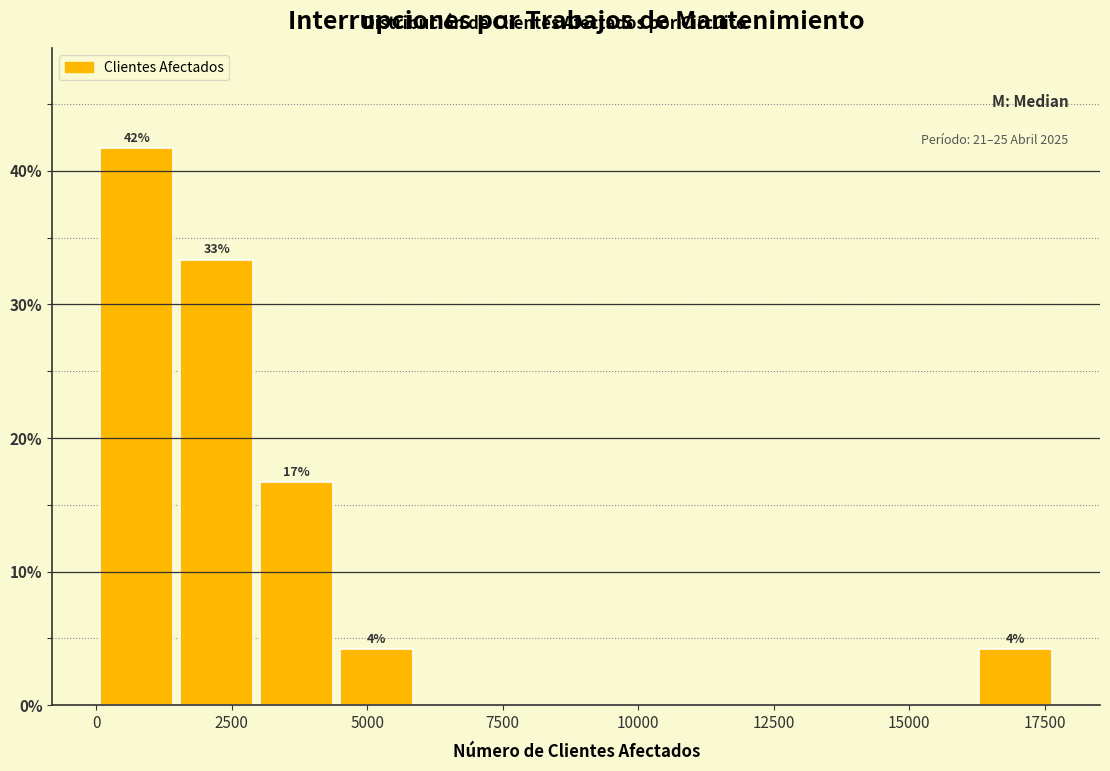

Read against the x-axis, roughly where is the centre of the tallest bar?

500